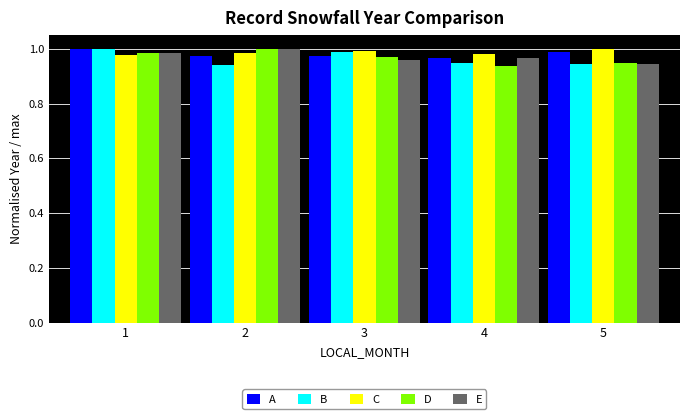

What is the total value across all series at 5?

4.8